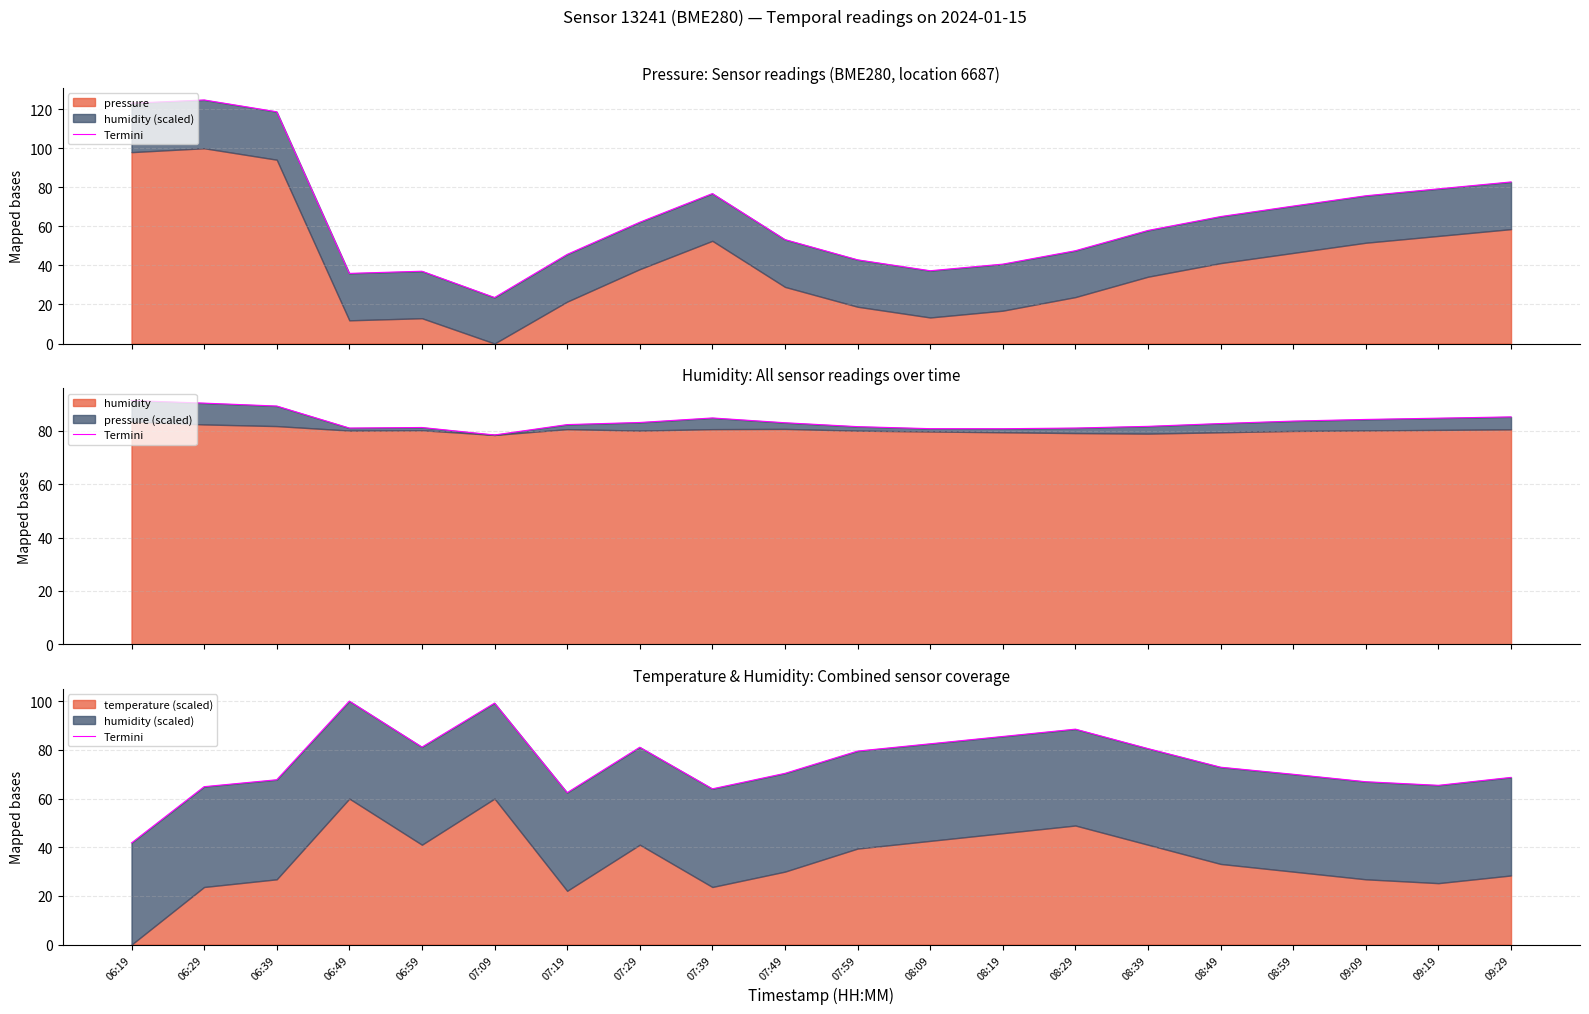

At which label is the value closest to 70?

08:59